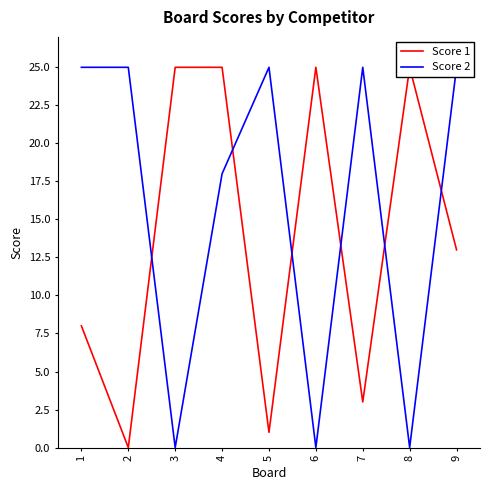

Which series has the widest spread of values?

Score 1